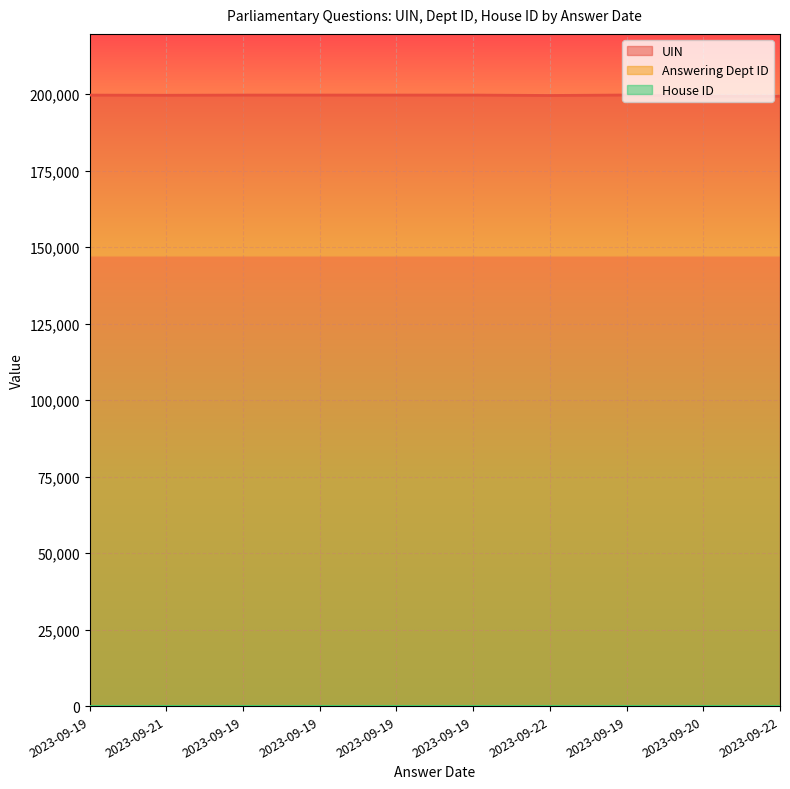

Reading left to right, transcribe all the data shown in this chart.

UIN: 2023-09-19=199660	2023-09-21=199615	2023-09-19=199671	2023-09-19=199672	2023-09-19=199673	2023-09-19=199674	2023-09-22=199537	2023-09-19=199692	2023-09-20=199313	2023-09-22=199314
Answering Dept ID: 2023-09-19=11	2023-09-21=11	2023-09-19=11	2023-09-19=11	2023-09-19=11	2023-09-19=11	2023-09-22=11	2023-09-19=11	2023-09-20=11	2023-09-22=11
House ID: 2023-09-19=1	2023-09-21=1	2023-09-19=1	2023-09-19=1	2023-09-19=1	2023-09-19=1	2023-09-22=1	2023-09-19=1	2023-09-20=1	2023-09-22=1